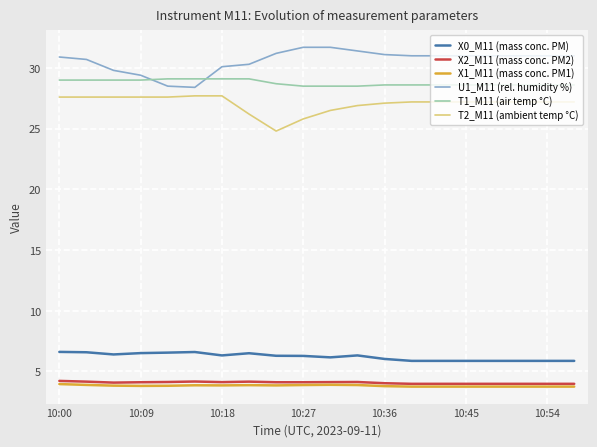

What is the minimum value shown in the chart?

3.8